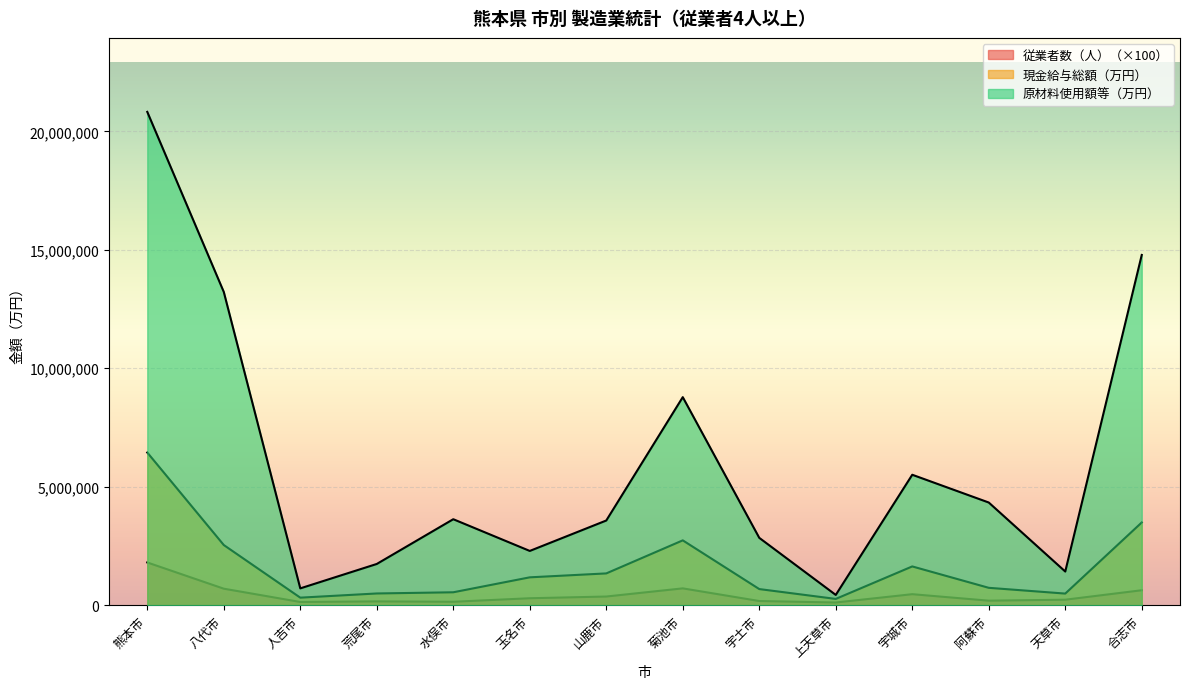

At which label does 従業者数（人） first exceed 292800?

熊本市